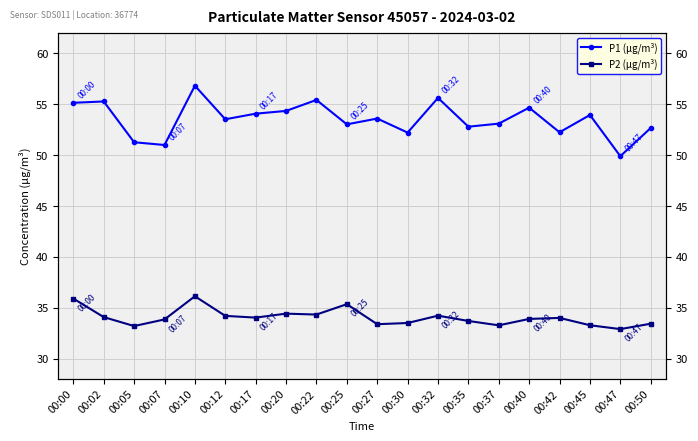

True or false: P2 (μg/m³) and P1 (μg/m³) intersect in this chart.

False